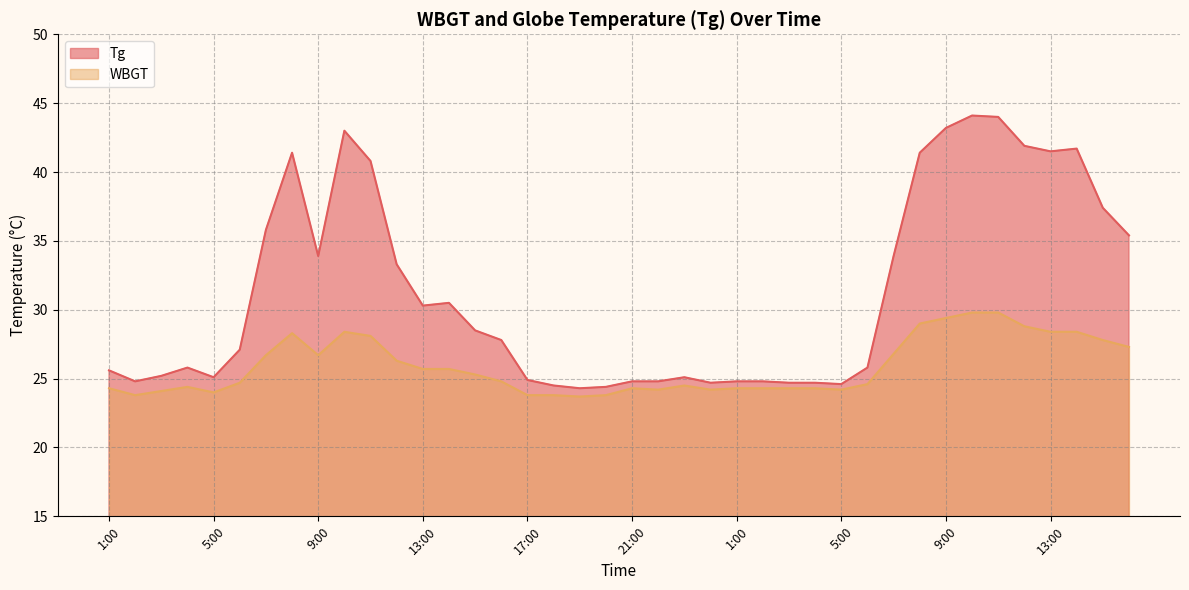

Is it true that WBGT equals 8.0 at 10:00?

False